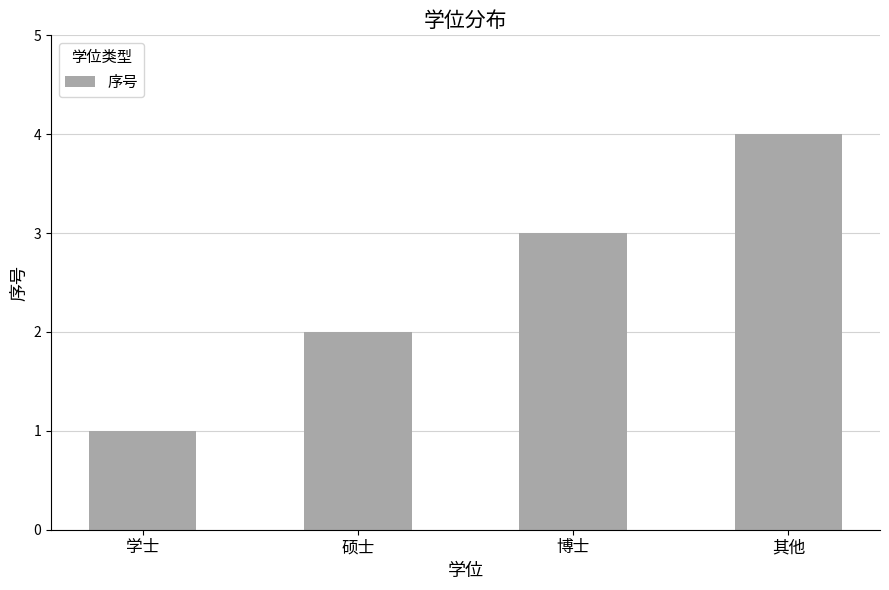

Count the number of data series in this chart.

1